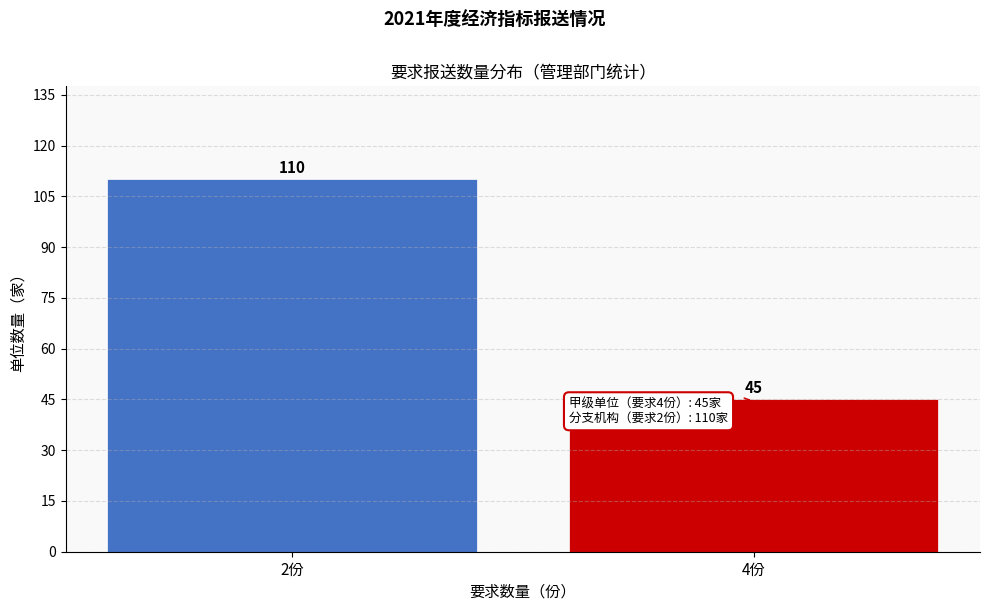

Reading left to right, list all the values displayed in this chart.

2份=110	4份=45